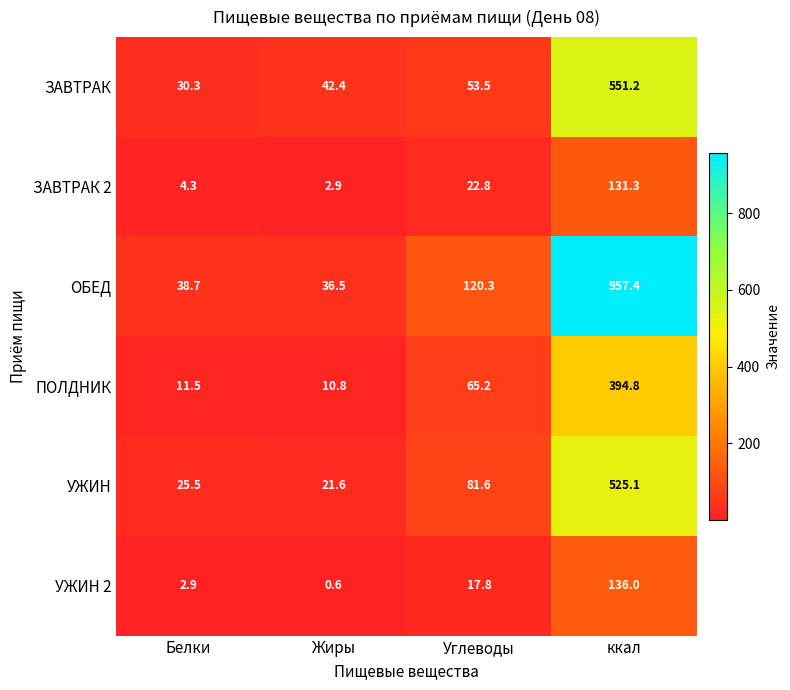

The ПОЛДНИК series shows 11.5 at Белки. True or false?

True